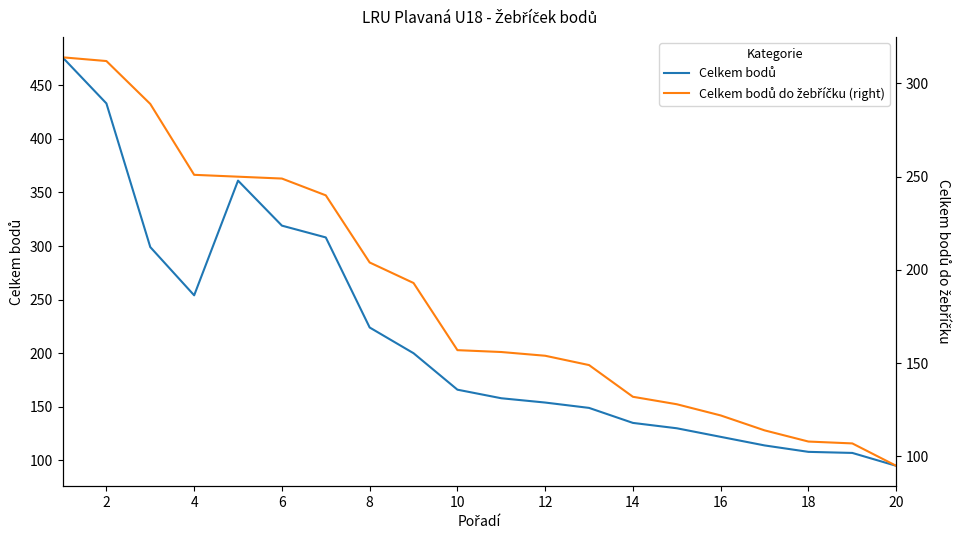

True or false: Celkem bodů do žebříčku (right) has more than 2 points higher than both neighbors.

False